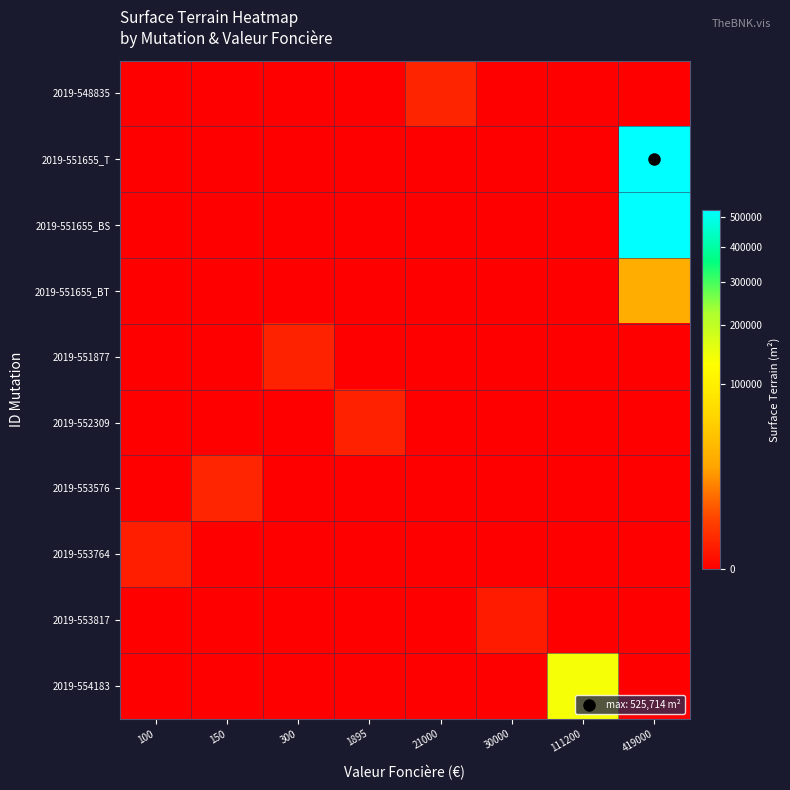

What is the maximum value shown in the chart?

525714